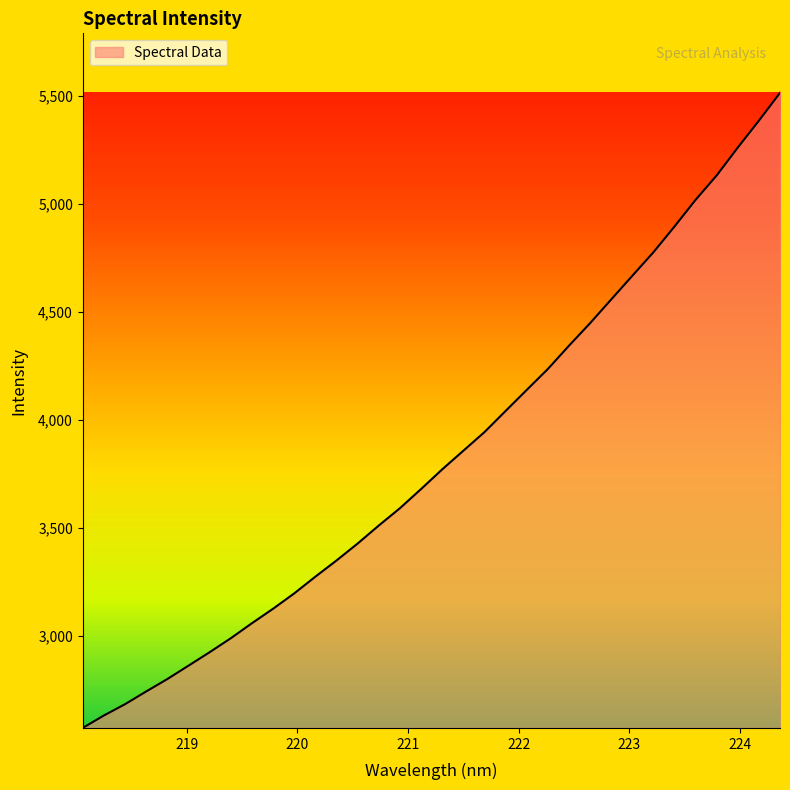

What is the difference between the maximum and minimum values?

2942.1